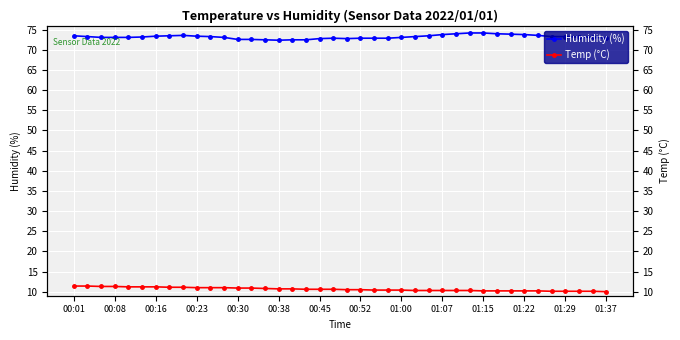

What value does the Temp (°C) series have at 34?

10.2